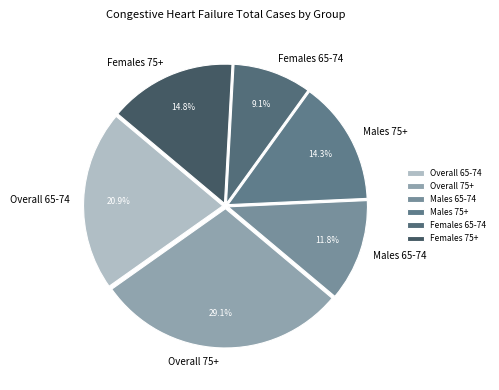

How many slices are in this pie chart?

6